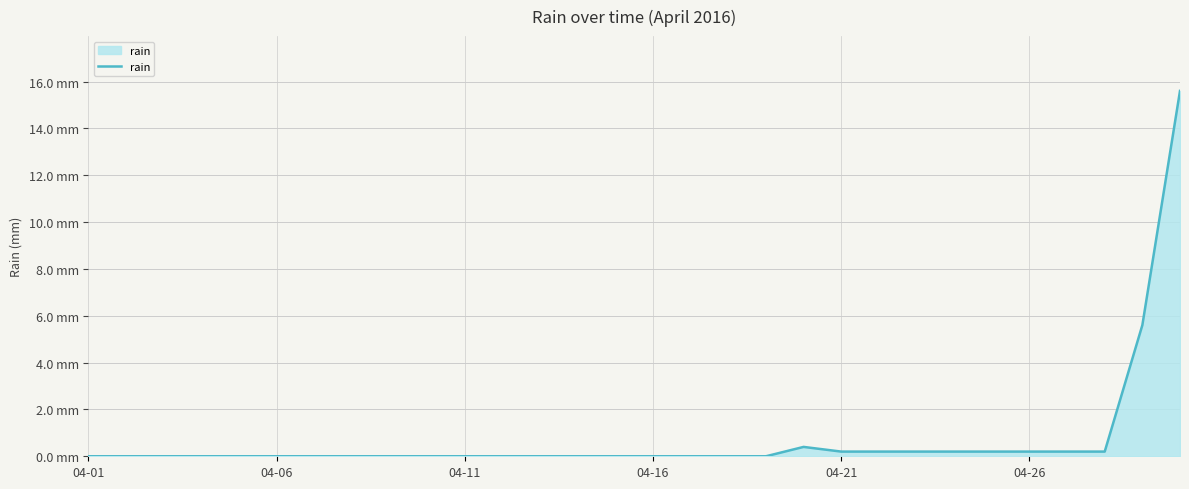

Does the chart display data point markers on the line(s)?

No